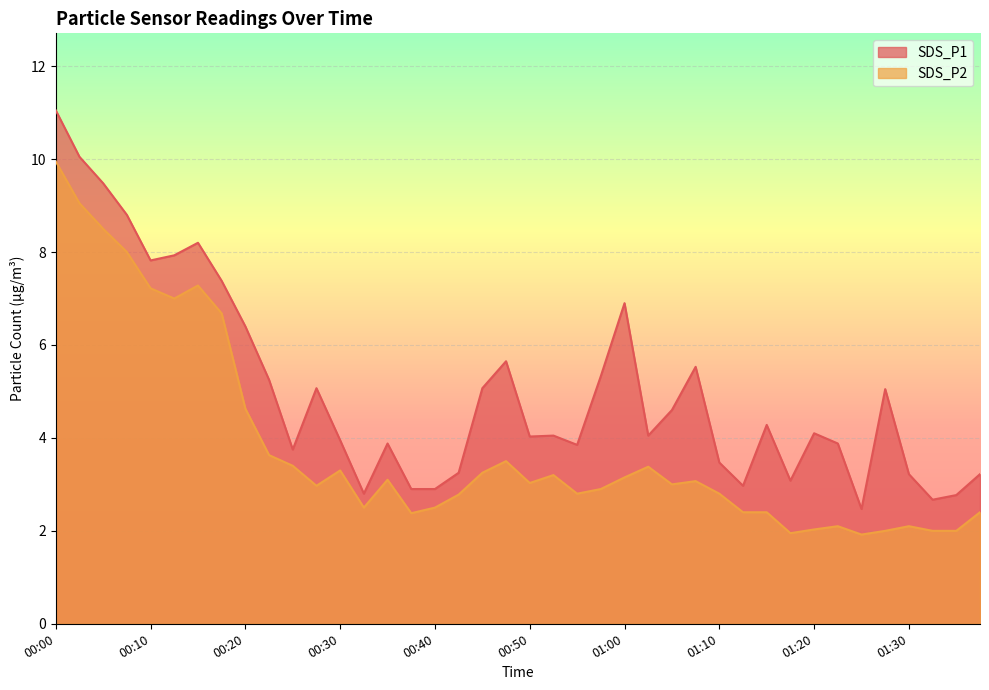

What is the difference between the maximum and second lowest values in the SDS_P2 series?

8.0